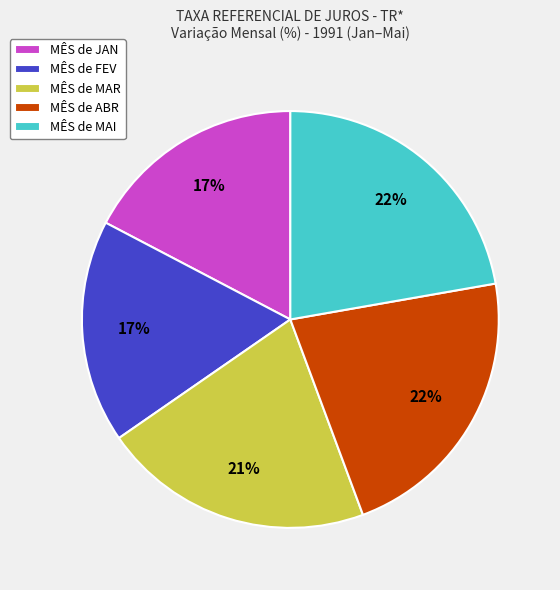

Do MÊS de ABR and MÊS de JAN together represent more than half of the pie?

No